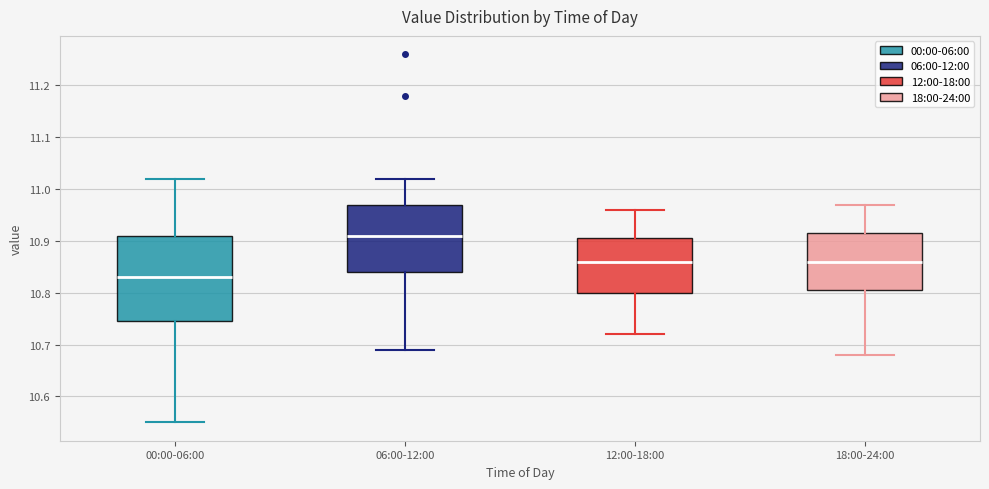

Comparing the boxes themselves (not the whiskers), which one is the tallest?

00:00-06:00